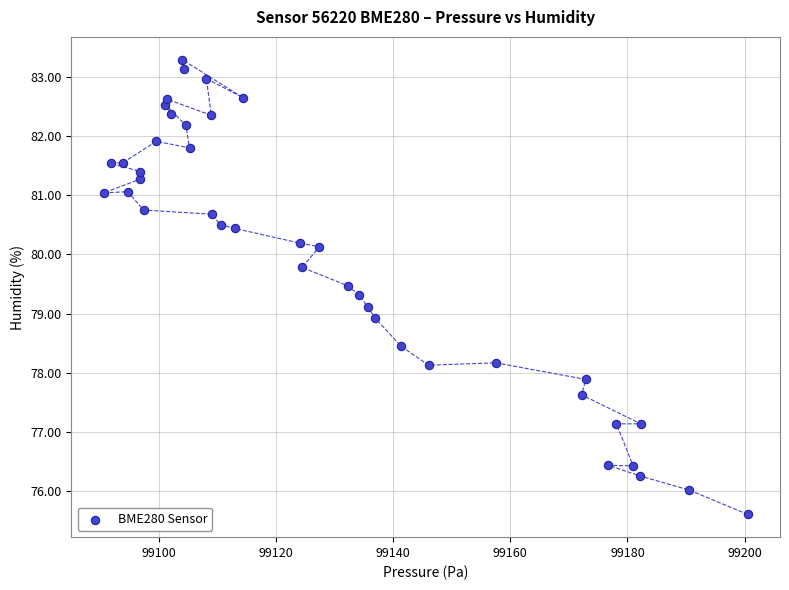

What is the range of X values (max minus min)?

110.0